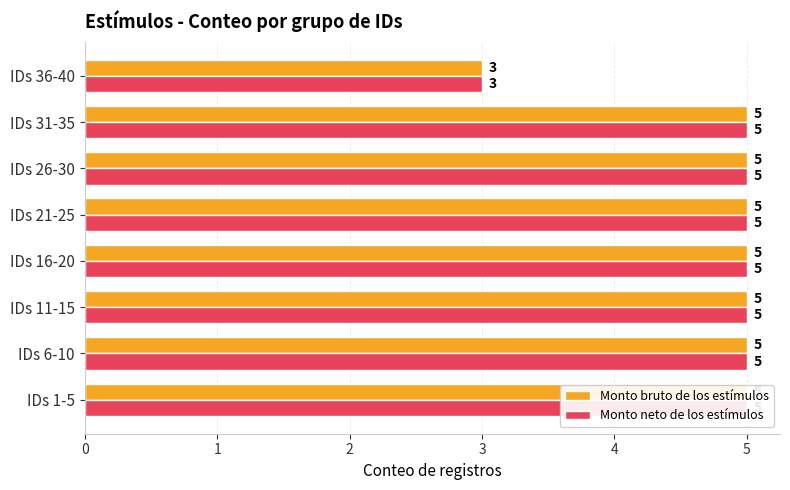

Are the bars grouped side by side (vs. stacked)?

Yes